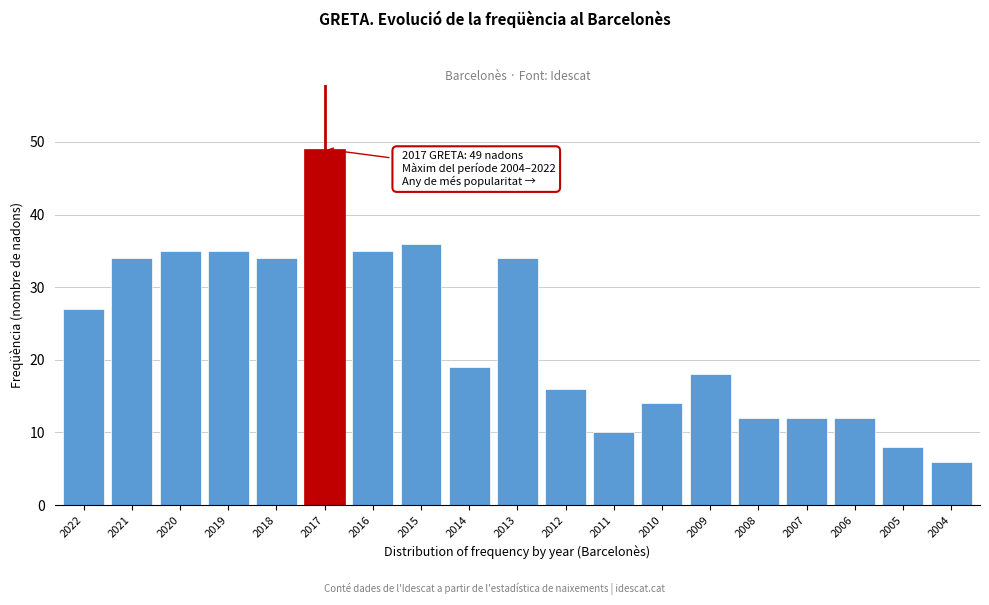

Reading right to left, what are all the values shown in this chart?

2004=6	2005=8	2006=12	2007=12	2008=12	2009=18	2010=14	2011=10	2012=16	2013=34	2014=19	2015=36	2016=35	2017=49	2018=34	2019=35	2020=35	2021=34	2022=27